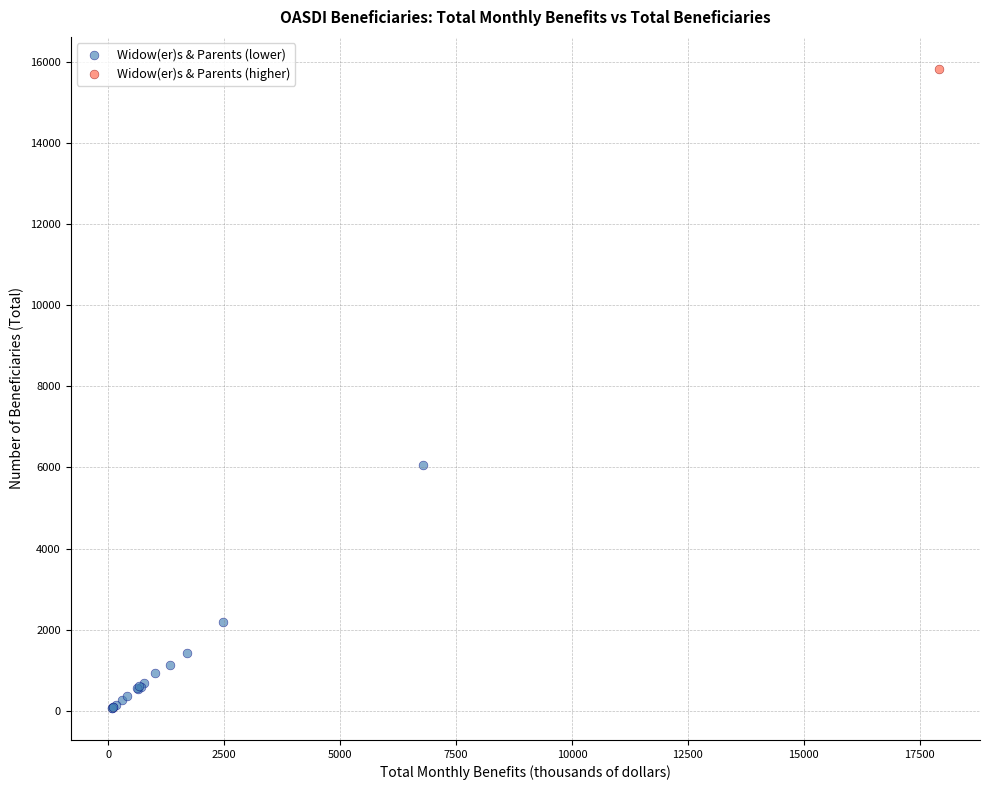

What are all the series names shown in the legend?

Widow(er)s & Parents (lower), Widow(er)s & Parents (higher)